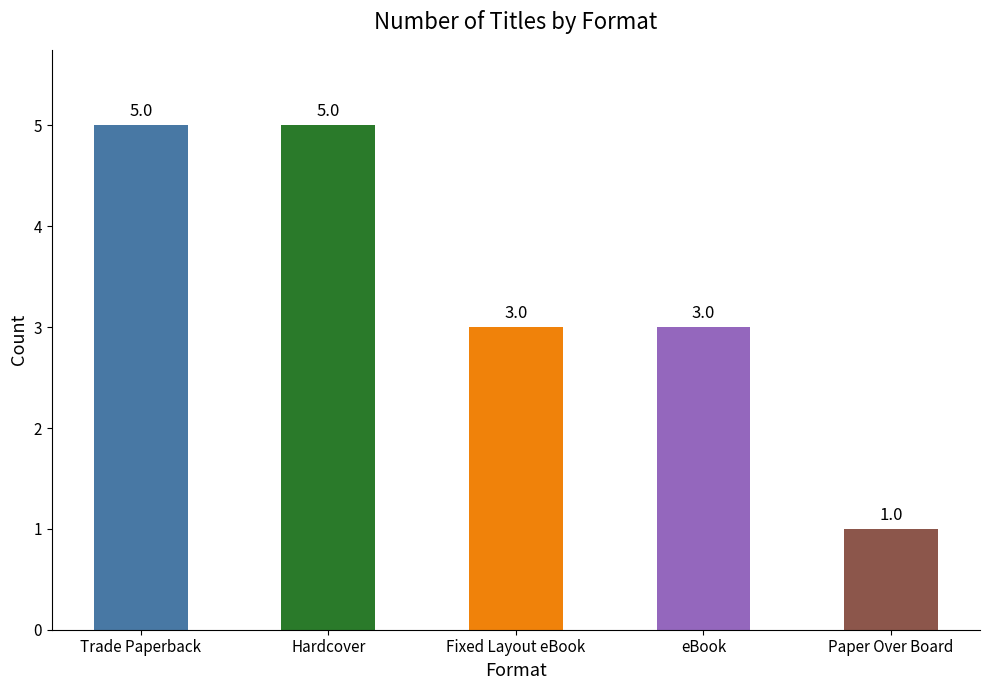

The chart shows a value of 1 at Paper Over Board. True or false?

True